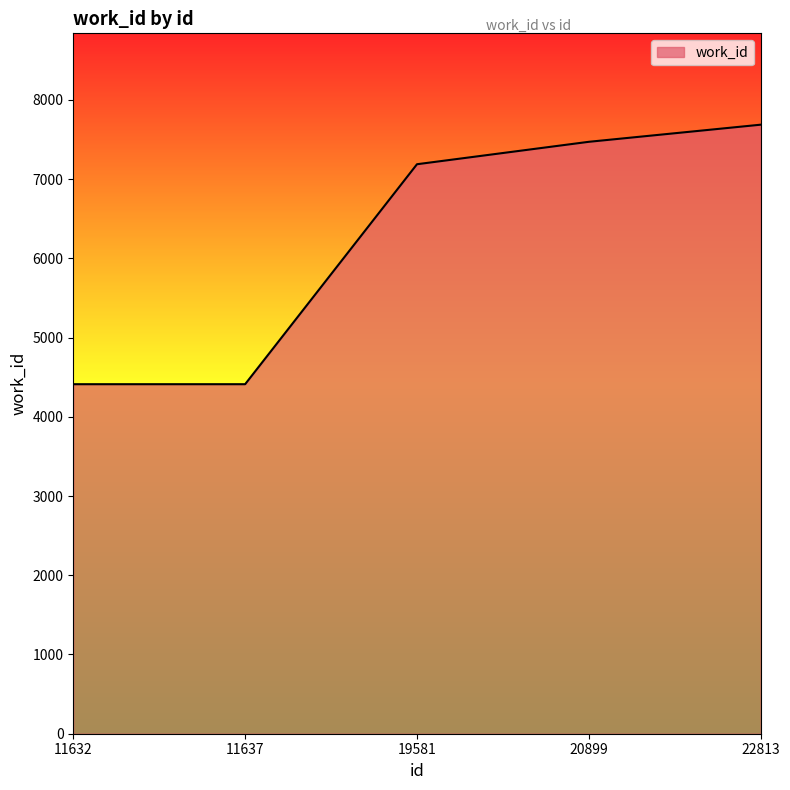

What is the greatest value displayed?

7686